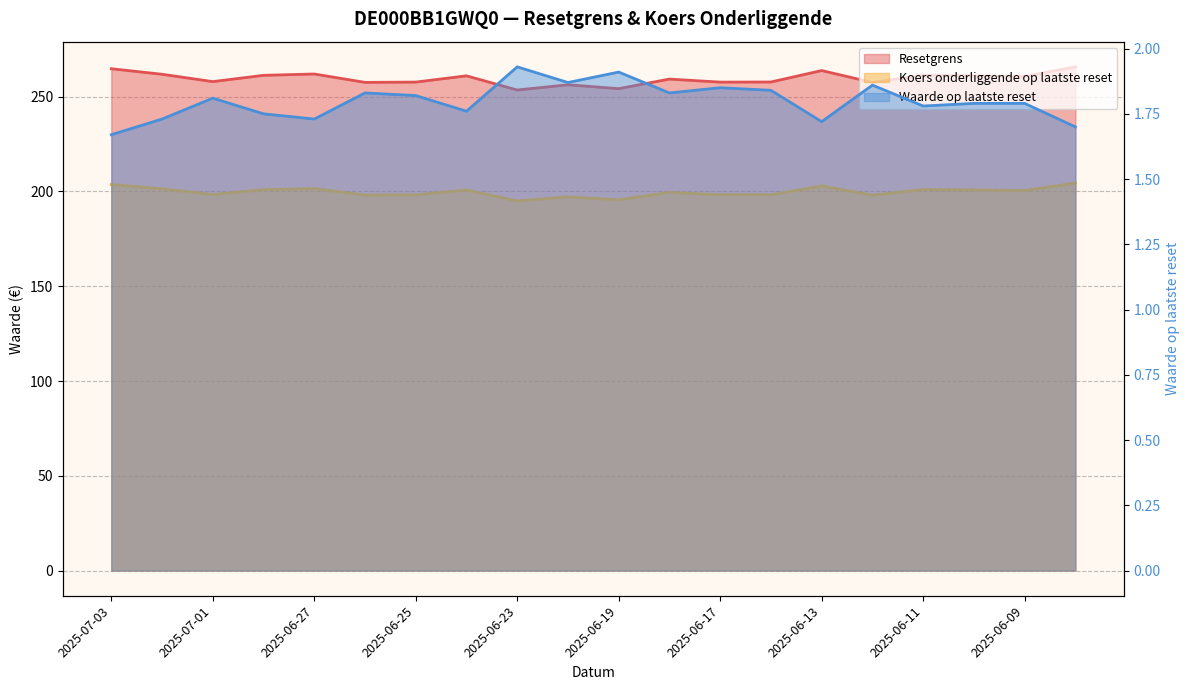

What are all the series names shown in the legend?

Resetgrens, Koers onderliggende op laatste reset, Waarde op laatste reset